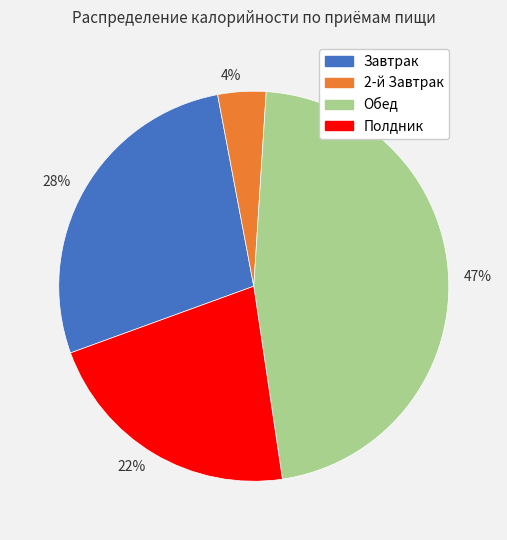

Does 4% account for over 50% of the chart?

No